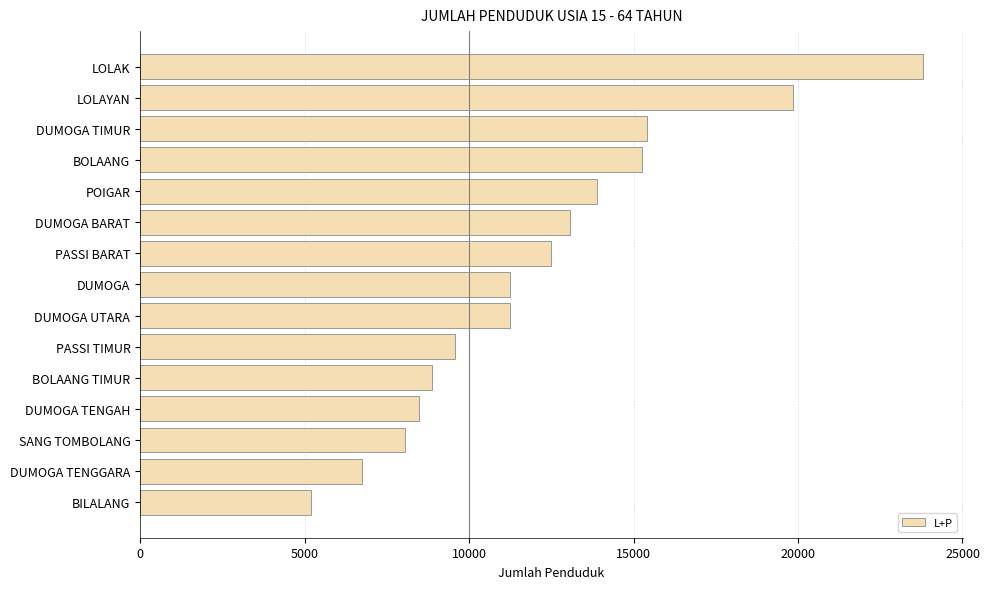

True or false: the data shows 36865 at LOLAK.

False